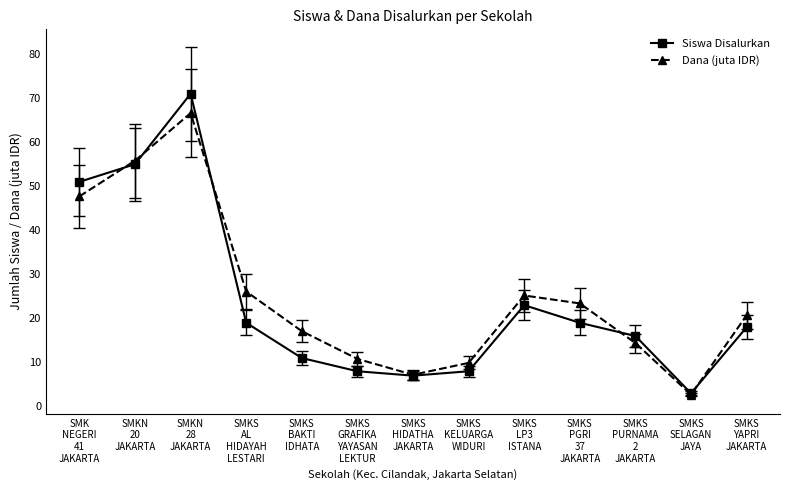

Is it true that Dana (juta IDR) equals 9.9 at SMKS
KELUARGA
WIDURI?

True